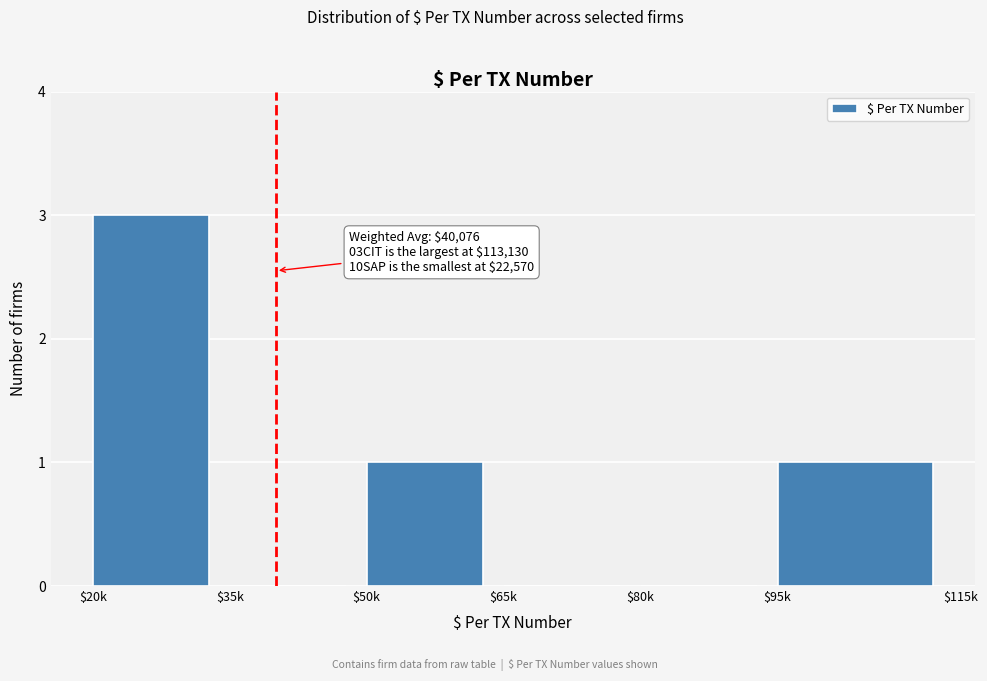

The value at $20k is 3. True or false?

True